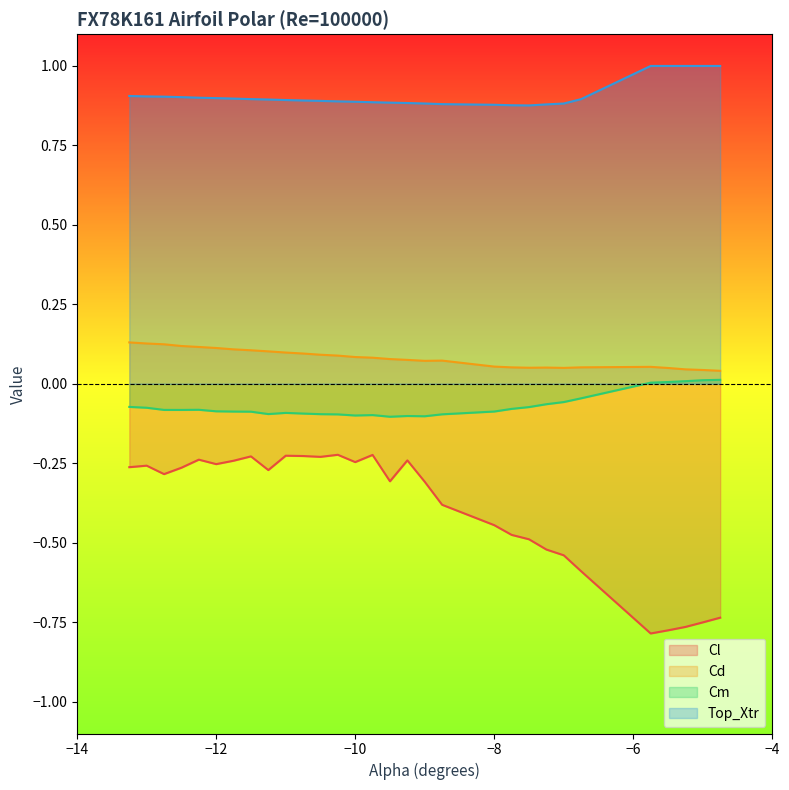

At how many categories does at least one series exceed 0?

30